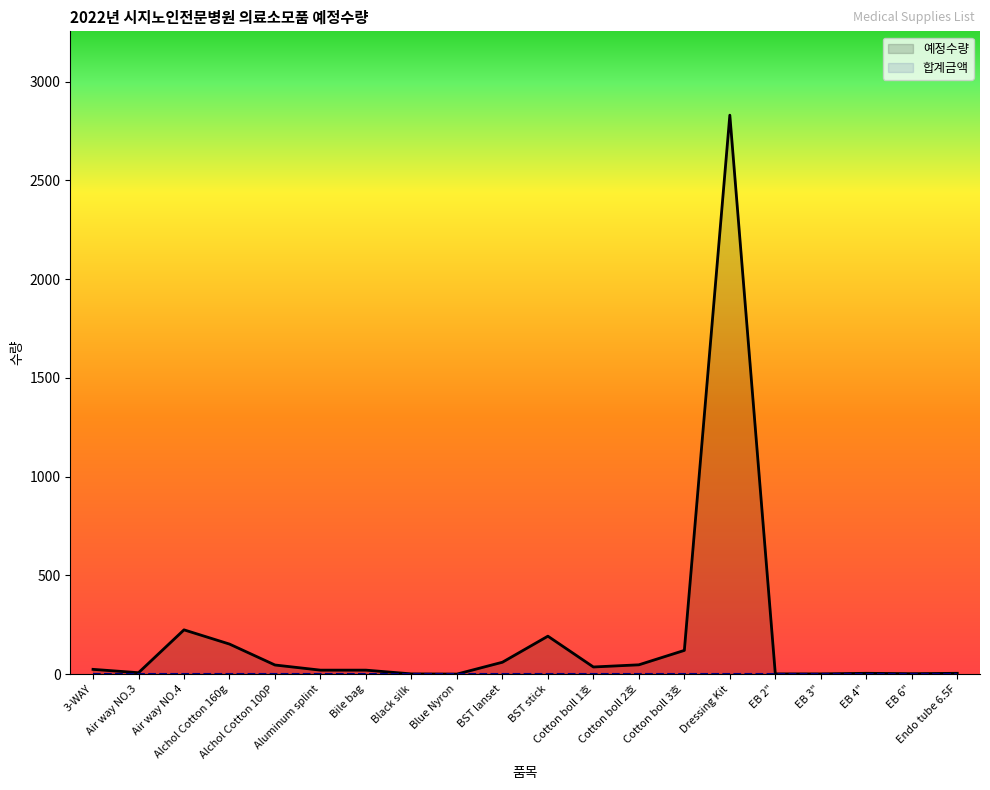

Which has a higher value, EB 6" or 3-WAY?

3-WAY